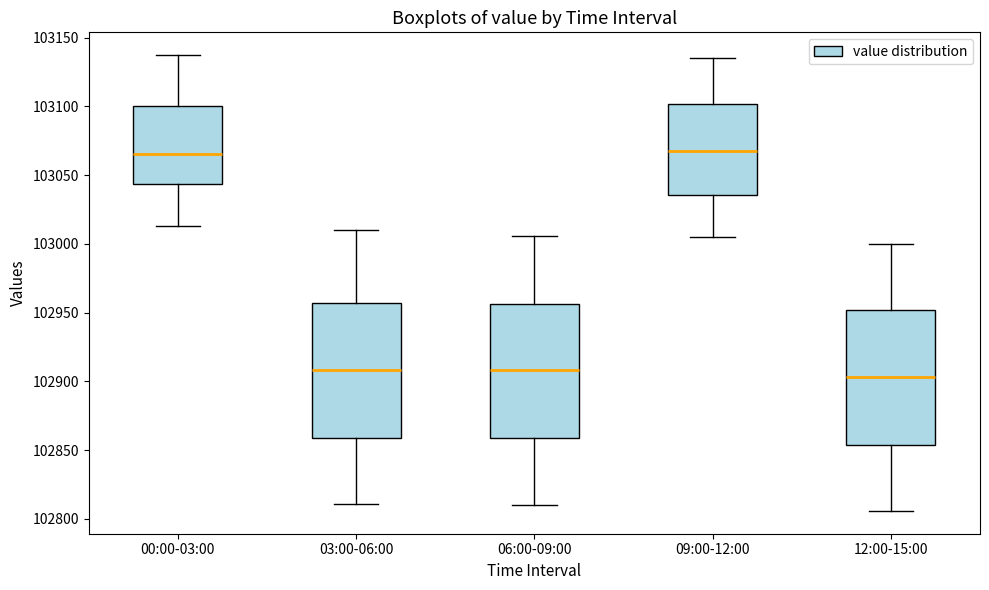

Reading left to right, transcribe this box plot: for each box, give where its median line is, the range the box spans, and where its two whiskers end, as read against the y-axis. The values are not printed on the chart, so give them approximately, as read against the axis.

00:00-03:00: median 103065, box 103045 to 103100, whiskers 103015 to 103135
03:00-06:00: median 102910, box 102860 to 102955, whiskers 102810 to 103010
06:00-09:00: median 102910, box 102860 to 102955, whiskers 102810 to 103005
09:00-12:00: median 103070, box 103035 to 103100, whiskers 103005 to 103135
12:00-15:00: median 102905, box 102855 to 102950, whiskers 102805 to 103000